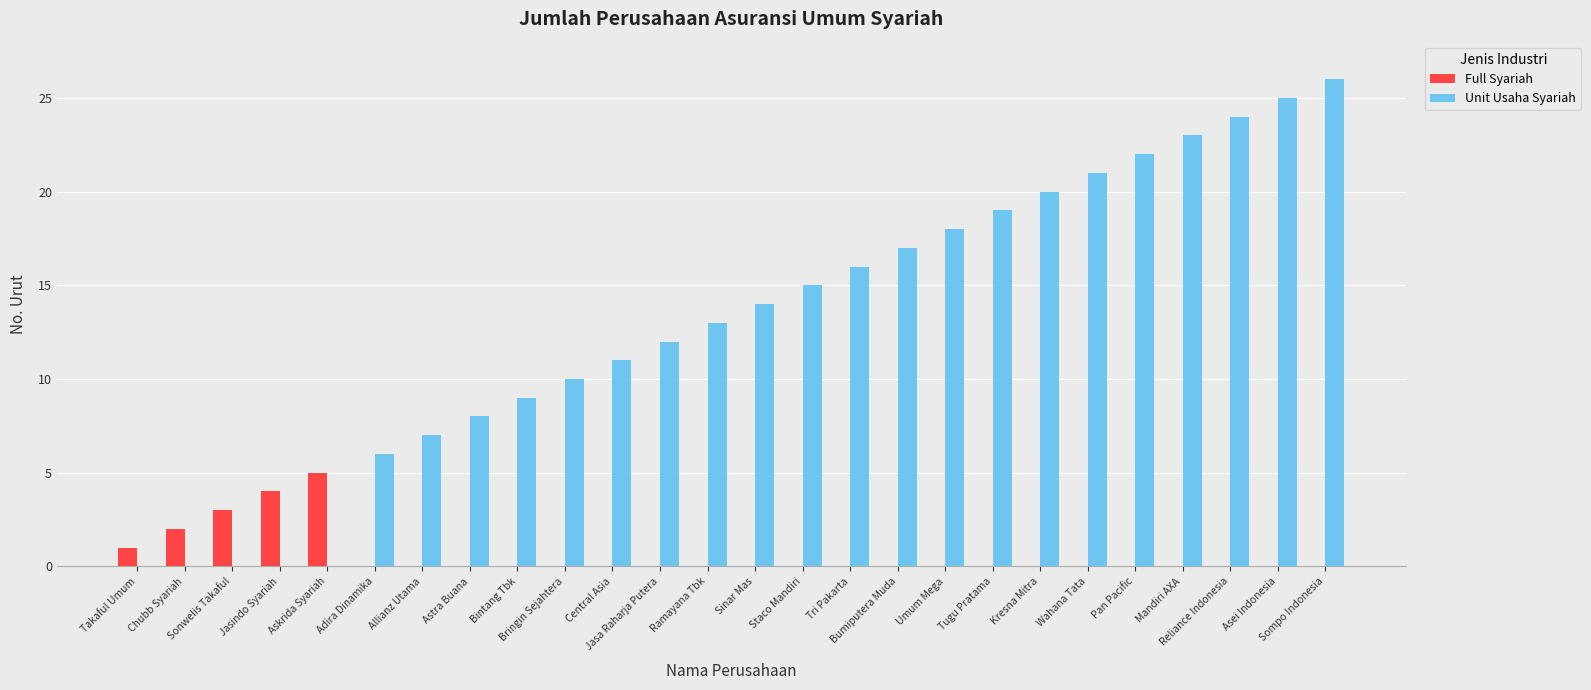

Count the number of data series in this chart.

2